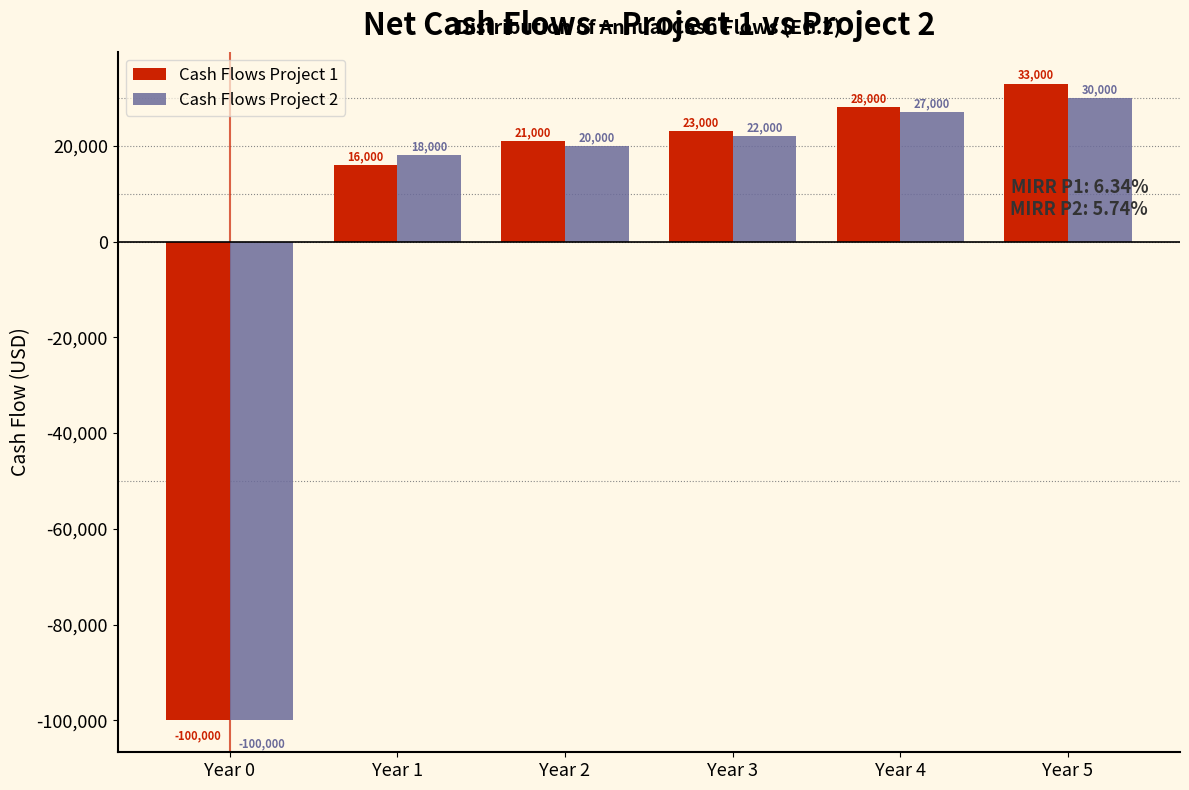

Reading left to right, extract all data points from this chart.

Cash Flows Project 1: Year 0=-100000	Year 1=16000	Year 2=21000	Year 3=23000	Year 4=28000	Year 5=33000
Cash Flows Project 2: Year 0=-100000	Year 1=18000	Year 2=20000	Year 3=22000	Year 4=27000	Year 5=30000